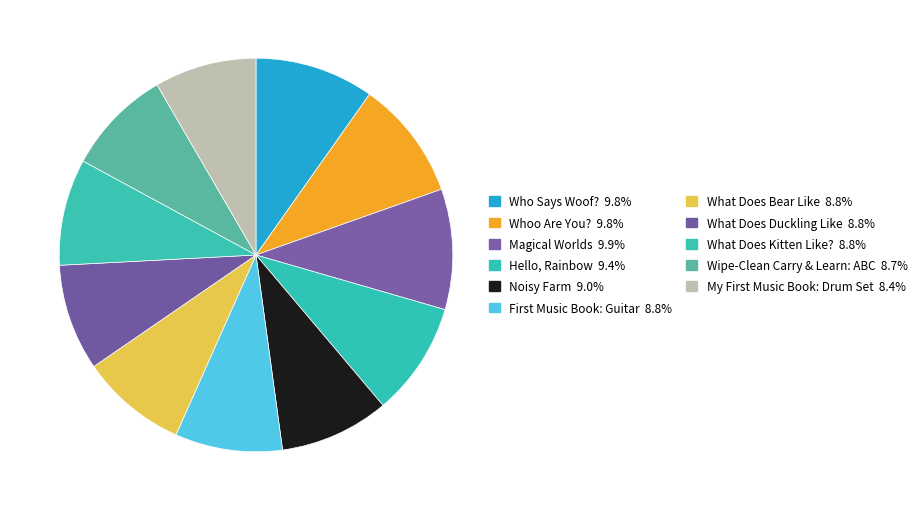

How many slices are in this pie chart?

11